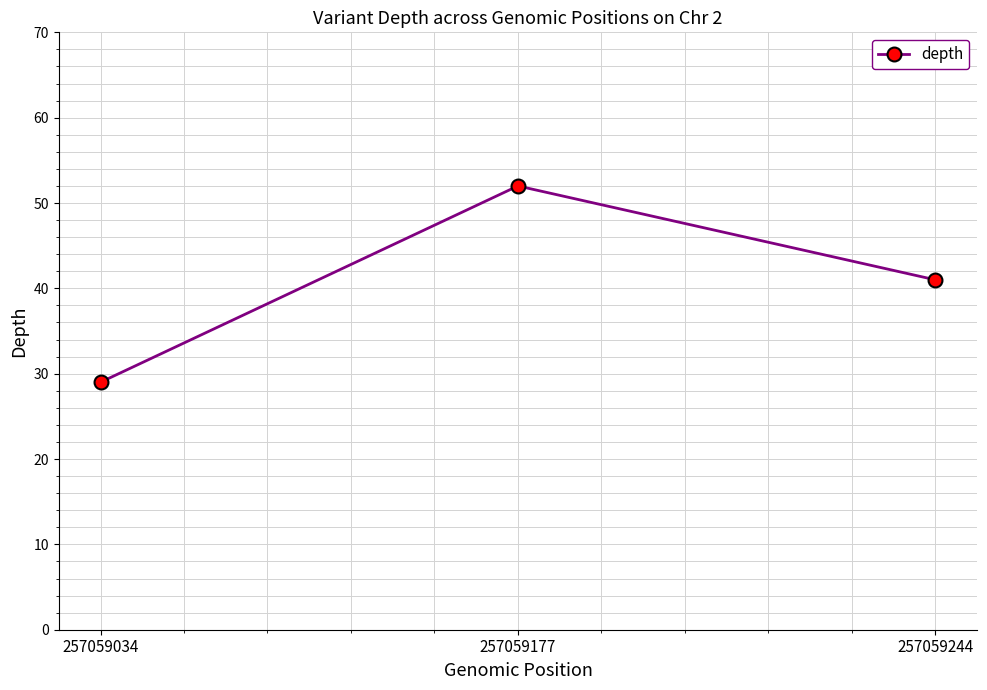

Count the values in the range 29 to 52.

3